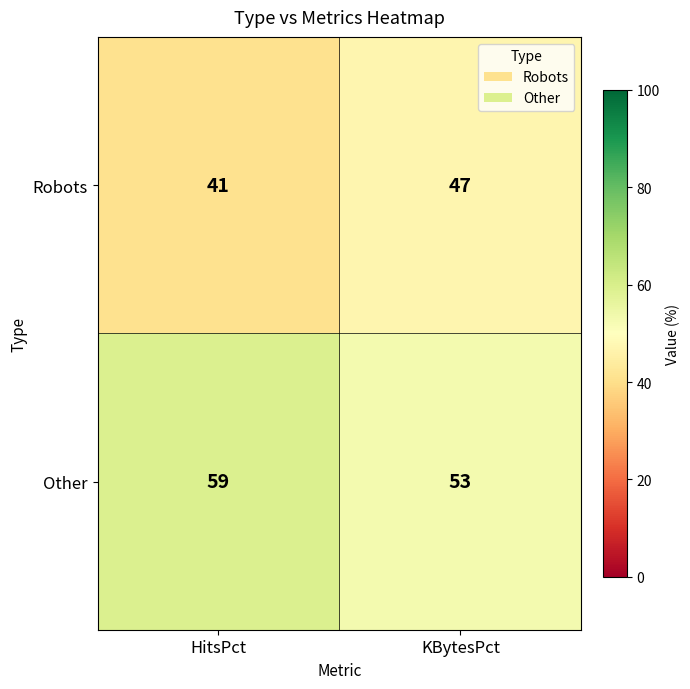

At KBytesPct, list the series in order from largest to smallest.

Other, Robots